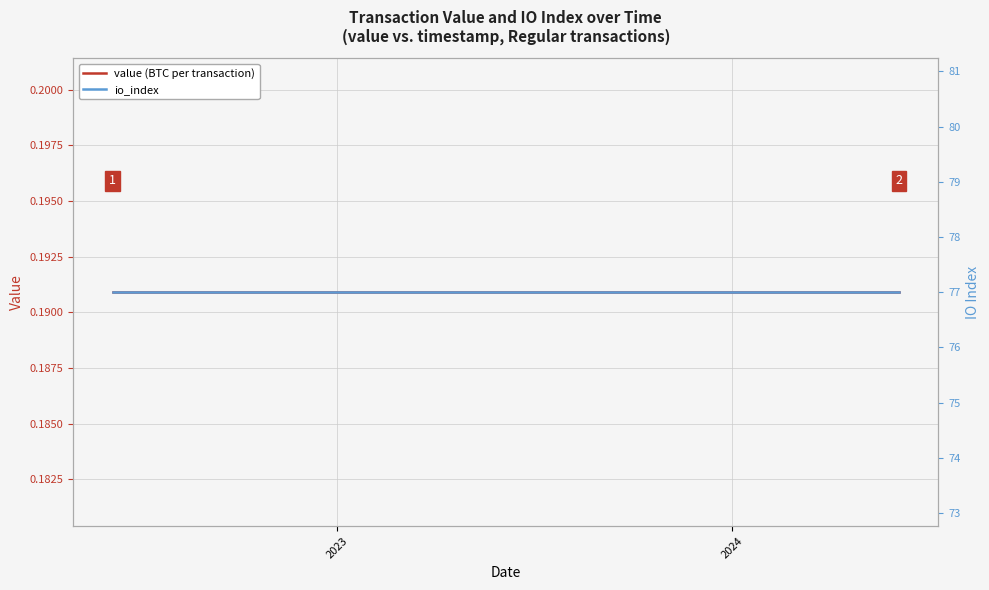

Rank the series by their maximum value, from lowest to highest.

value (BTC per transaction), io_index